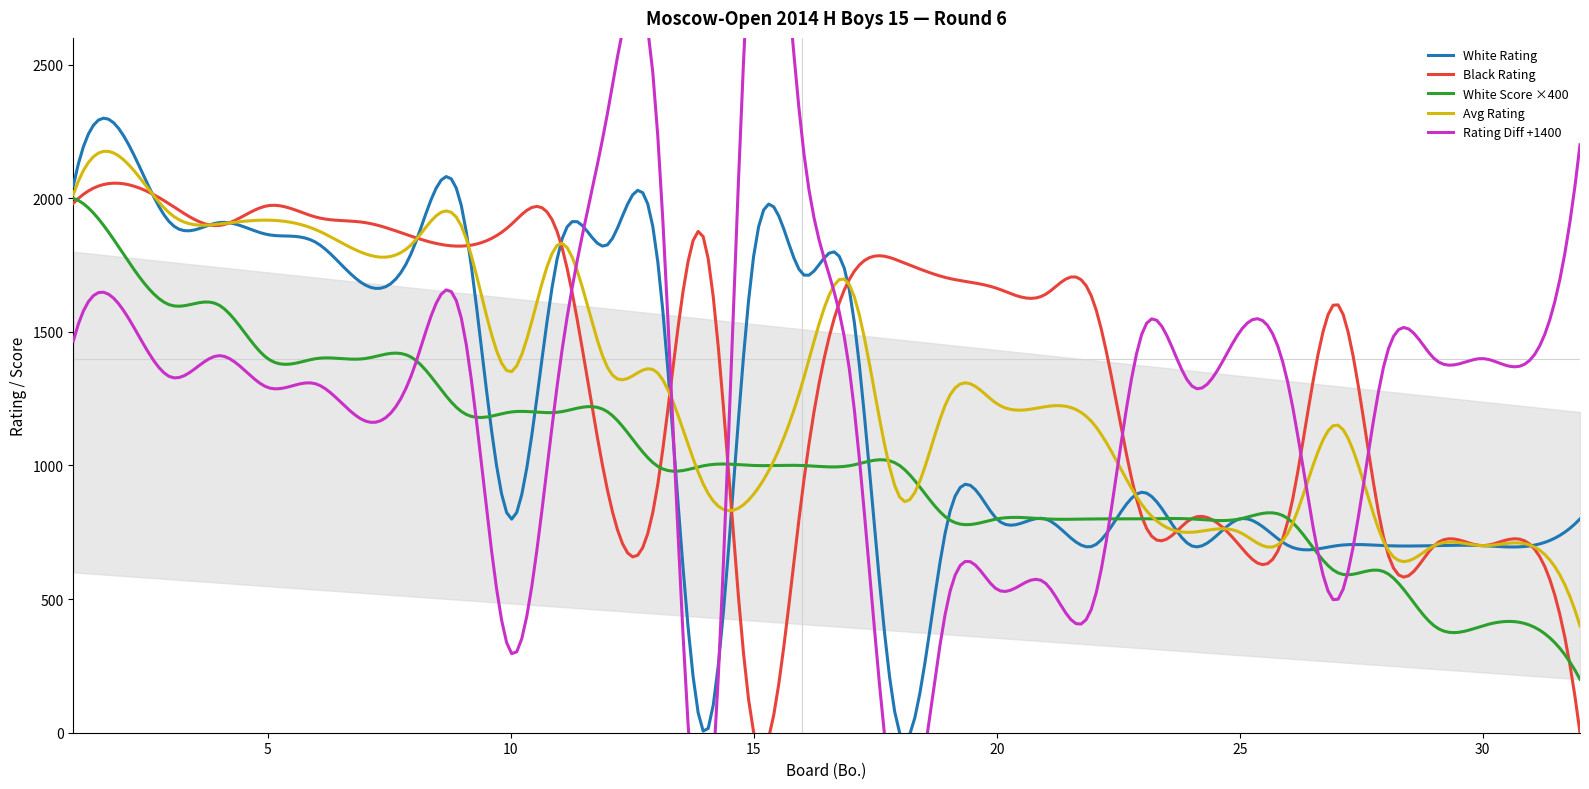

True or false: Black Rating and White Score intersect in this chart.

True